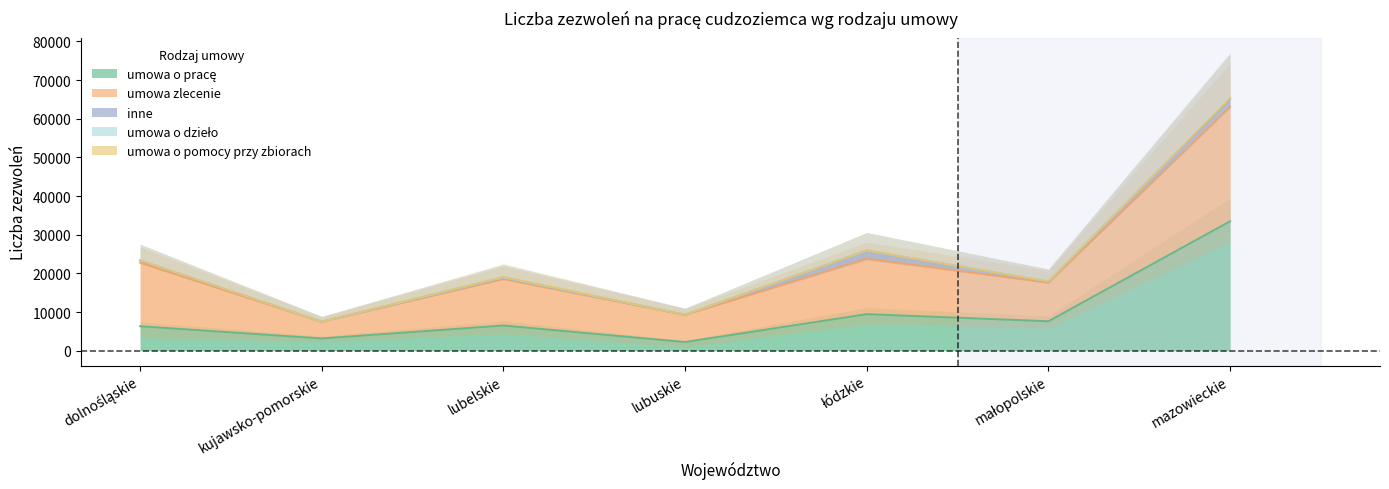

At how many categories does at least one series exceed 39951?

1